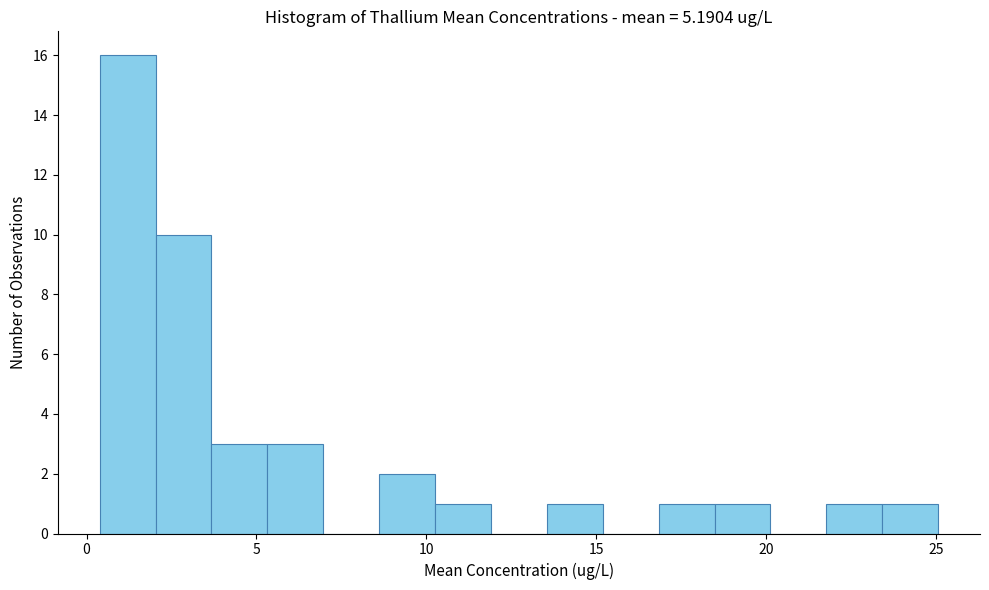

Read against the x-axis, roughly where is the centre of the tallest bar?

1.0